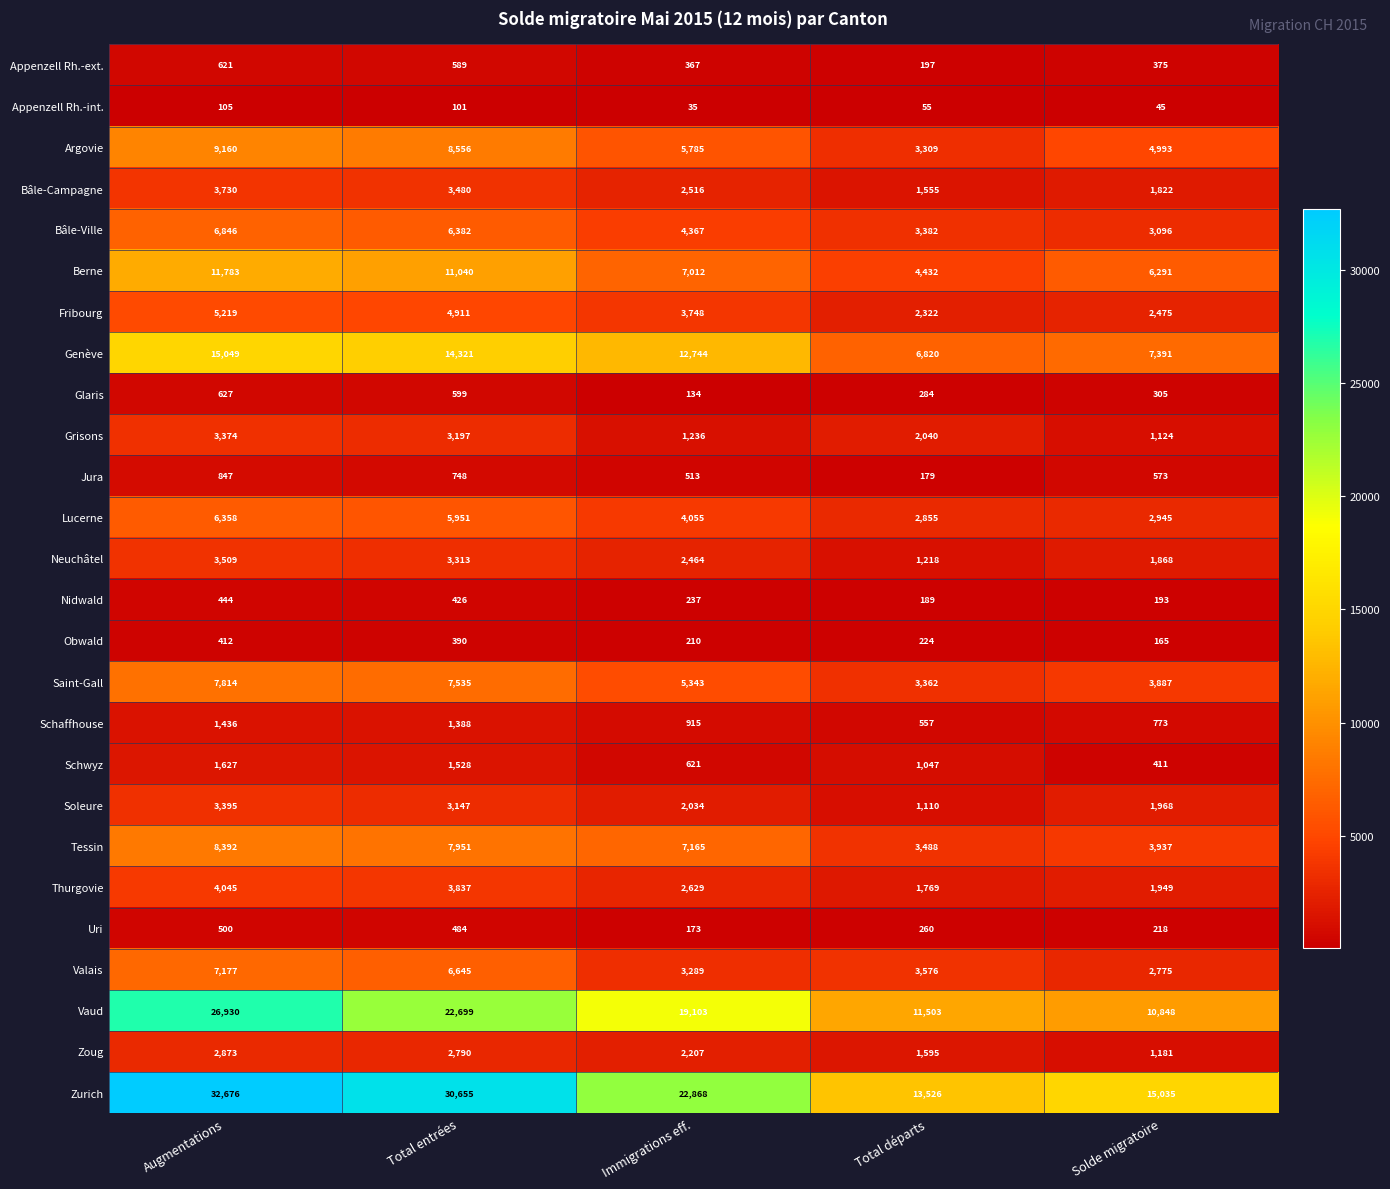

The Argovie series shows 1334 at Total départs. True or false?

False